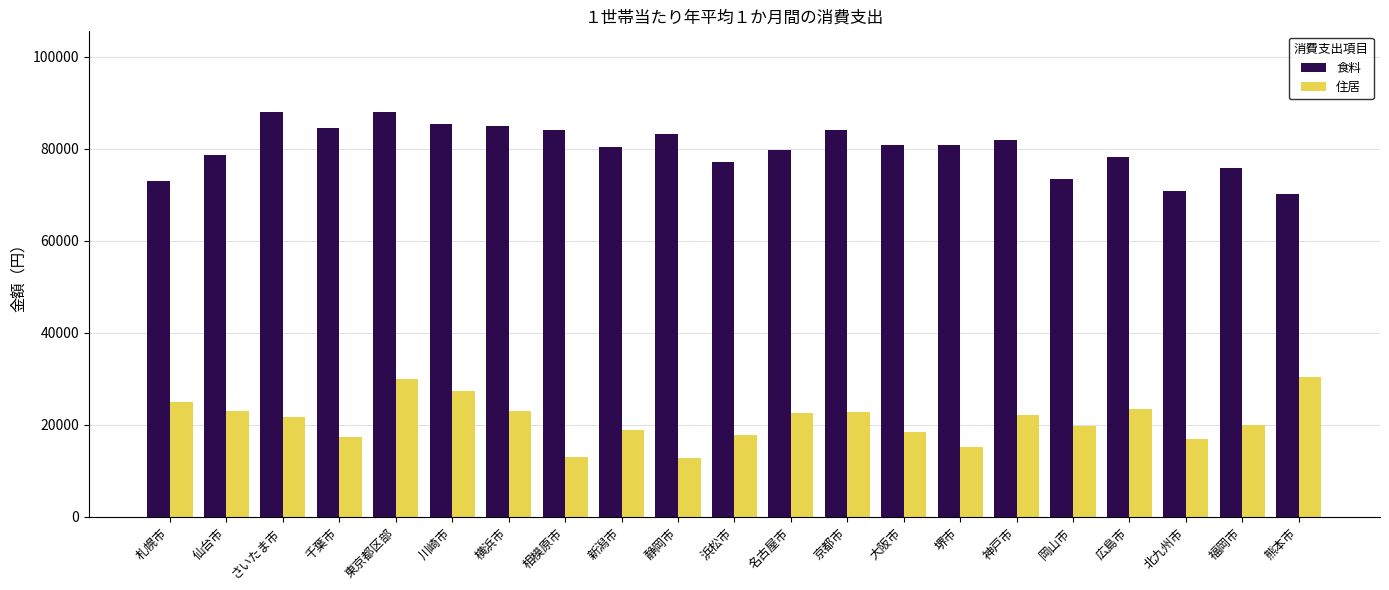

Rank the series at 札幌市 from highest to lowest value.

食料, 住居